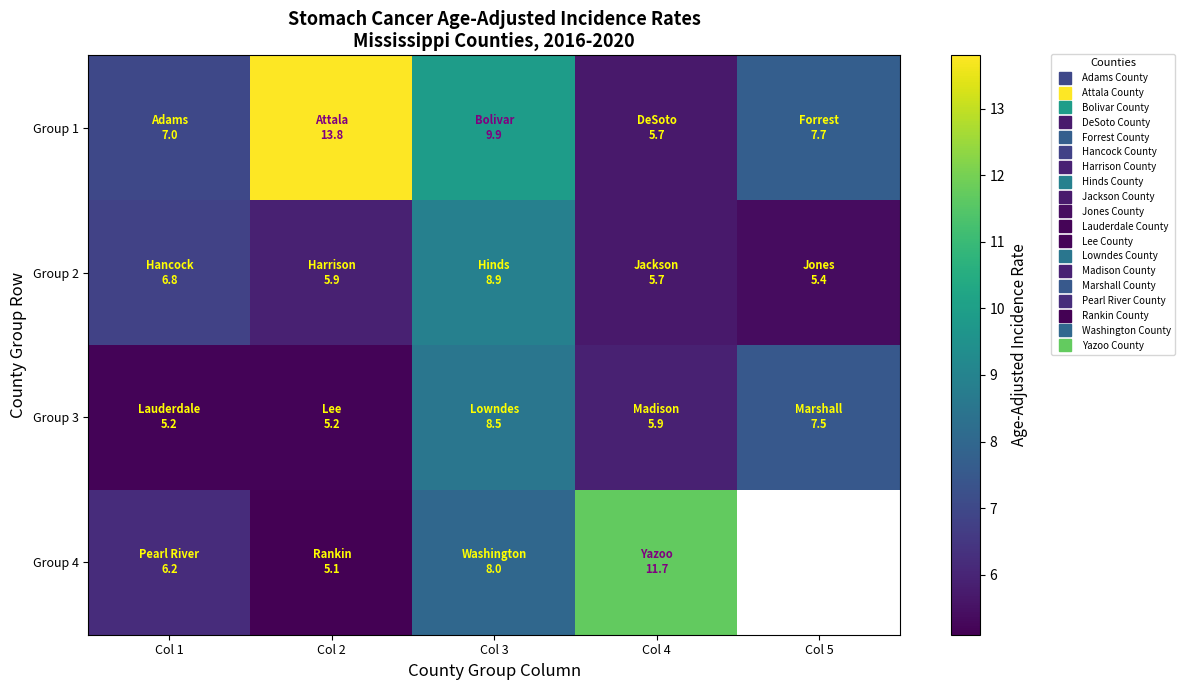

What is the sum of all Group 2 values?

32.7